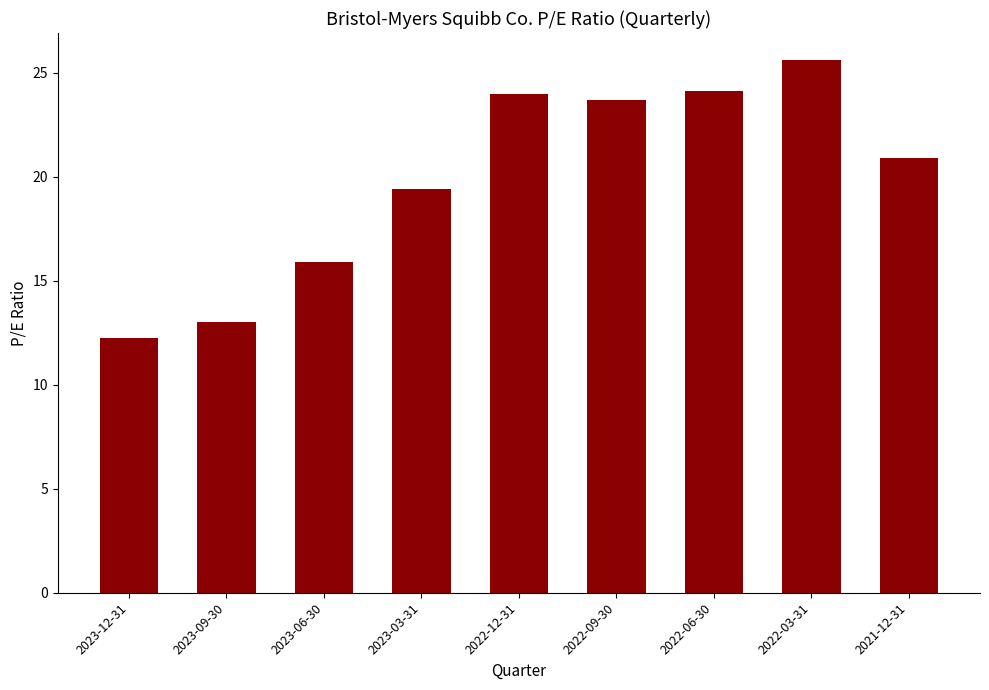

What is the smallest value displayed?

12.3